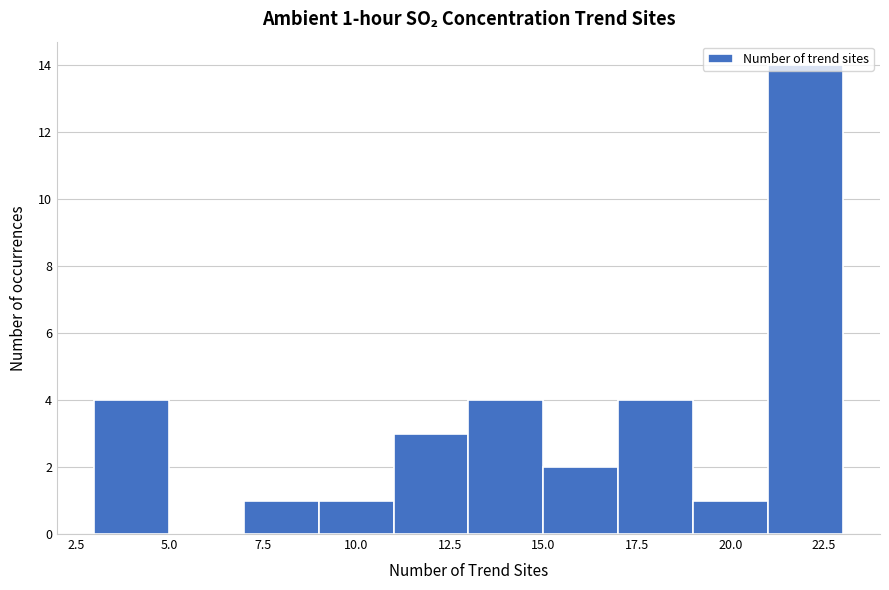

Over which range of the x-axis is the bar tallest?

21 to 23